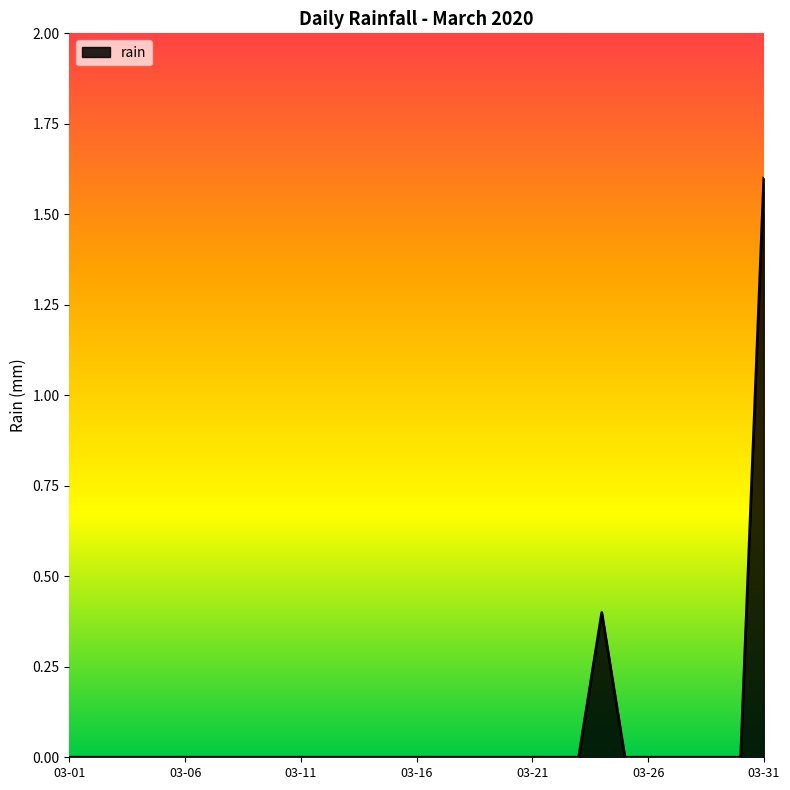

Reading left to right, list all the values displayed in this chart.

0.0	0.0	0.0	0.0	0.0	0.0	0.0	0.0	0.0	0.0	0.0	0.0	0.0	0.0	0.0	0.0	0.0	0.0	0.0	0.0	0.0	0.0	0.0	0.4	0.0	0.0	0.0	0.0	0.0	0.0	1.6